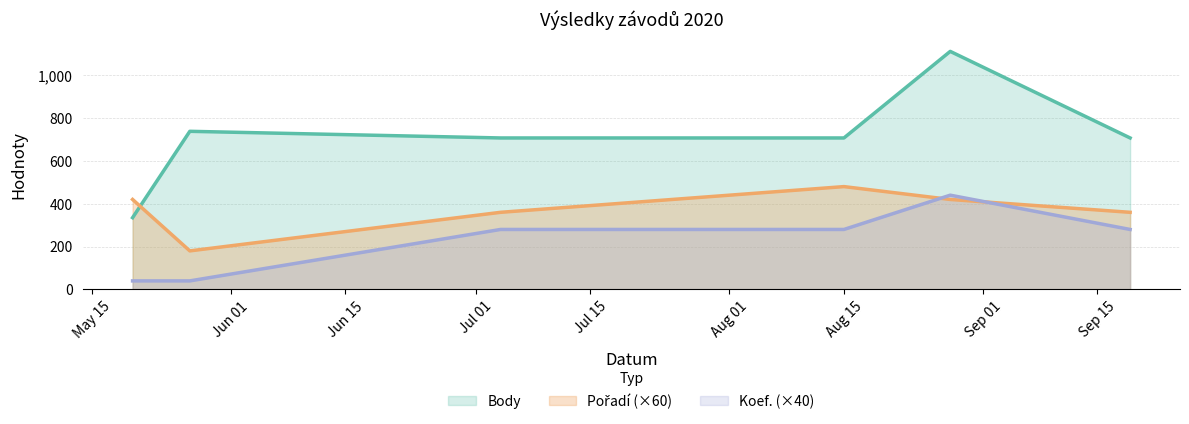

In Koef., how many points are higher than both neighbors (excluding endpoints)?

1